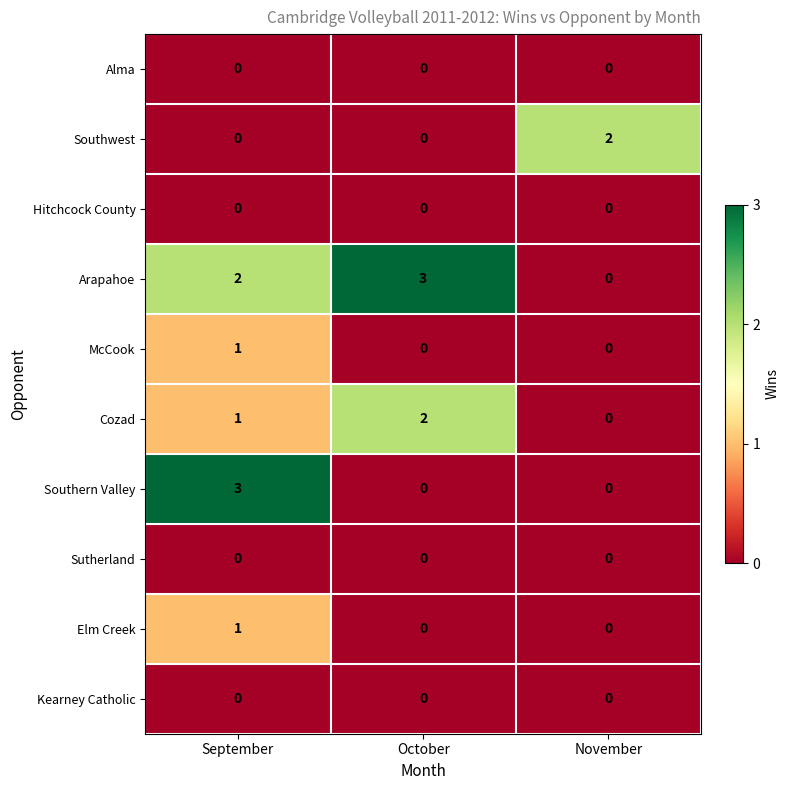

What is the maximum value shown in the chart?

3